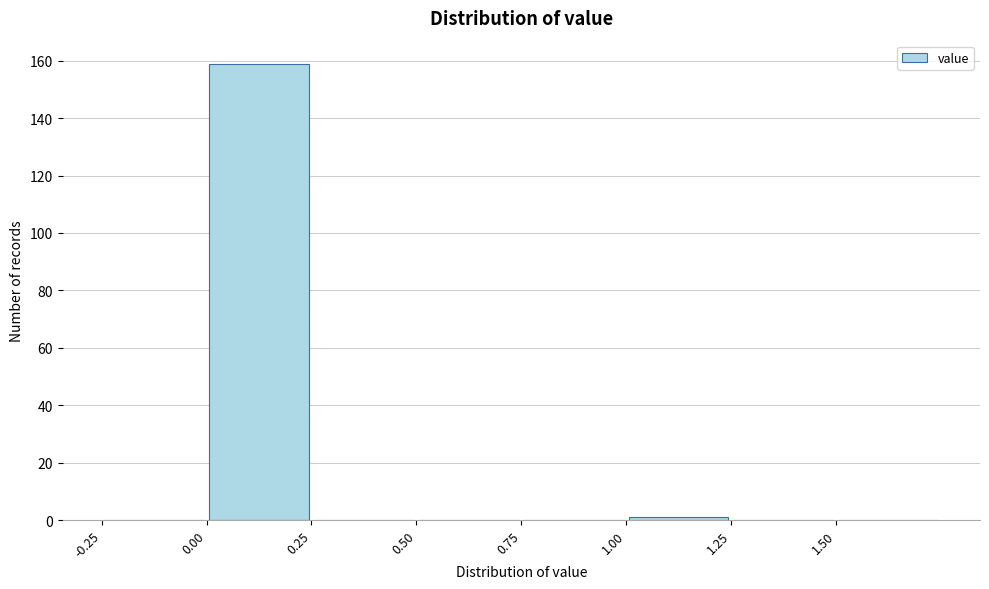

Reading left to right, list every bar in this chart as the range it spans on the x-axis followed by its height. The values are not printed on the chart, so give them approximately, as read against the axis.

-0.25 to 0.00: 0
0.00 to 0.25: 160
0.25 to 0.50: 0
0.50 to 0.75: 0
0.75 to 1.00: 0
1.00 to 1.25: under 2
1.25 to 1.50: 0
1.50 to 1.75: 0